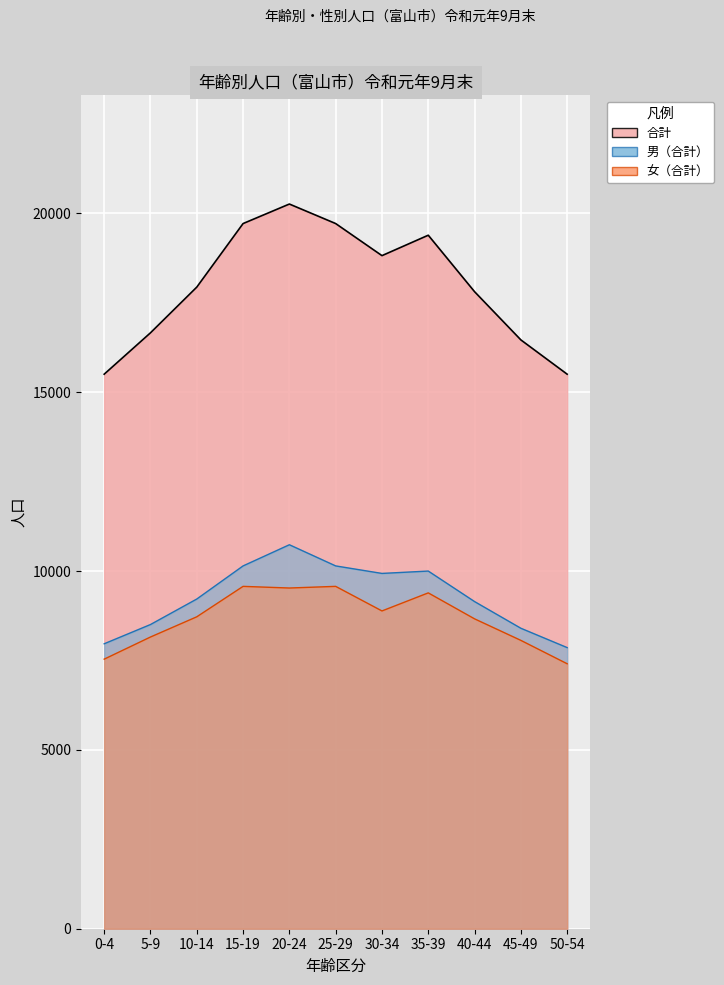

Reading left to right, transcribe all the data shown in this chart.

男（合計）: 7968	8506	9219	10145	10737	10145	9935	10001	9148	8402	7861
女（合計）: 7538	8157	8722	9573	9527	9573	8886	9391	8665	8063	7409
合計: 15506	16663	17941	19718	20264	19718	18821	19392	17813	16465	15506